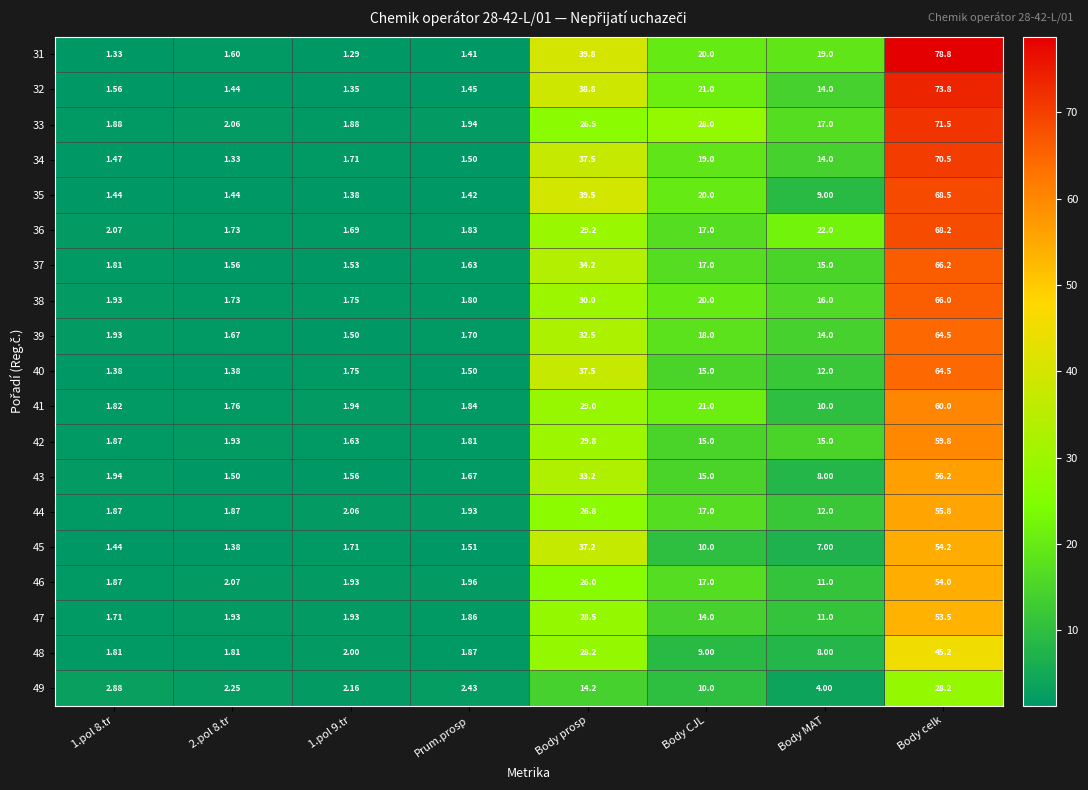

How many distinct data groups are displayed?

19